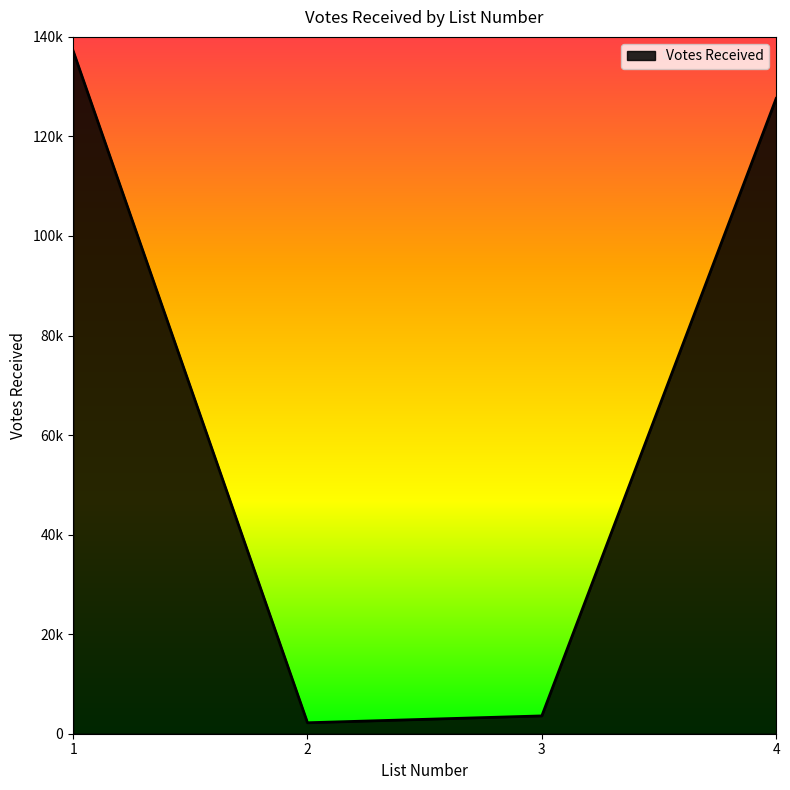

What is the sum of all values?

270597